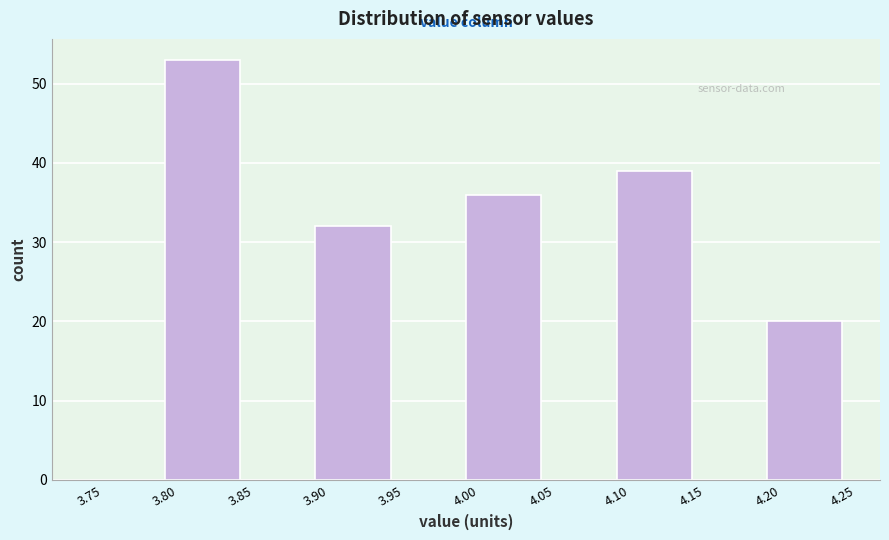

Reading left to right, transcribe this chart: for each bar, give the range it covers on the x-axis and its height. The values are not printed on the chart, so give them approximately, as read against the axis.

3.75 to 3.80: 0
3.80 to 3.85: 53
3.85 to 3.90: 0
3.90 to 3.95: 32
3.95 to 4.00: 0
4.00 to 4.05: 36
4.05 to 4.10: 0
4.10 to 4.15: 39
4.15 to 4.20: 0
4.20 to 4.25: 20